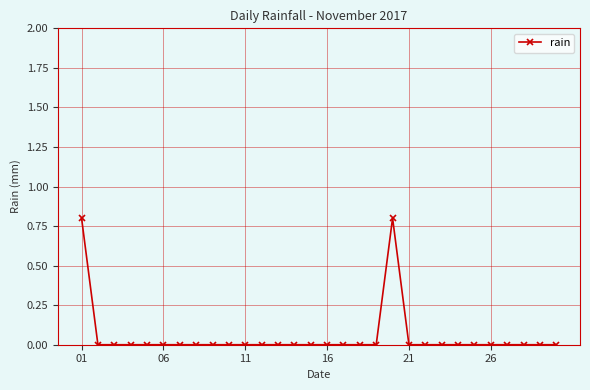

Reading left to right, extract all data points from this chart.

0.8	0.0	0.0	0.0	0.0	0.0	0.0	0.0	0.0	0.0	0.0	0.0	0.0	0.0	0.0	0.0	0.0	0.0	0.0	0.8	0.0	0.0	0.0	0.0	0.0	0.0	0.0	0.0	0.0	0.0